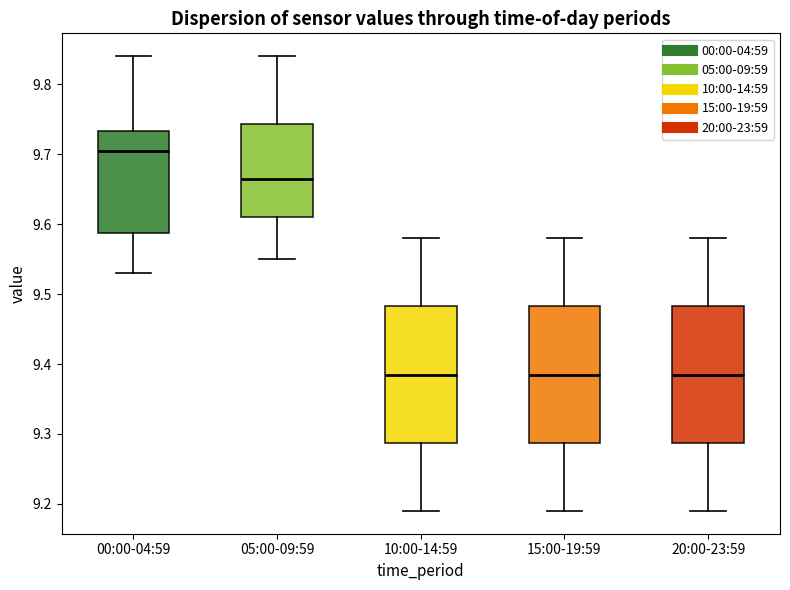

Reading left to right, transcribe this box plot: for each box, give where its median line is, the range the box spans, and where its two whiskers end, as read against the y-axis. The values are not printed on the chart, so give them approximately, as read against the axis.

00:00-04:59: median 9.71, box 9.59 to 9.73, whiskers 9.53 to 9.84
05:00-09:59: median 9.67, box 9.61 to 9.74, whiskers 9.55 to 9.84
10:00-14:59: median 9.39, box 9.29 to 9.48, whiskers 9.19 to 9.58
15:00-19:59: median 9.39, box 9.29 to 9.48, whiskers 9.19 to 9.58
20:00-23:59: median 9.39, box 9.29 to 9.48, whiskers 9.19 to 9.58